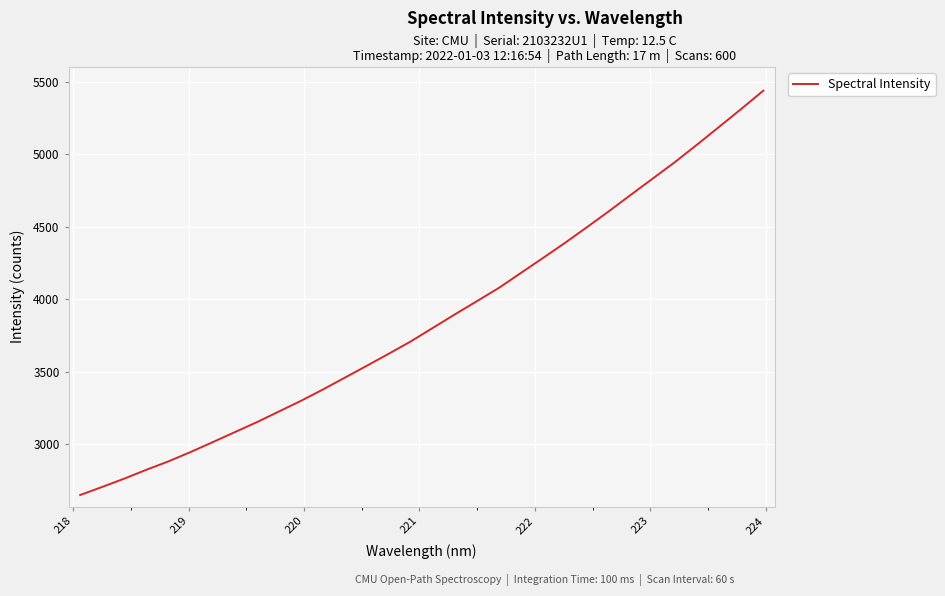

What is the smallest value displayed?

2651.6